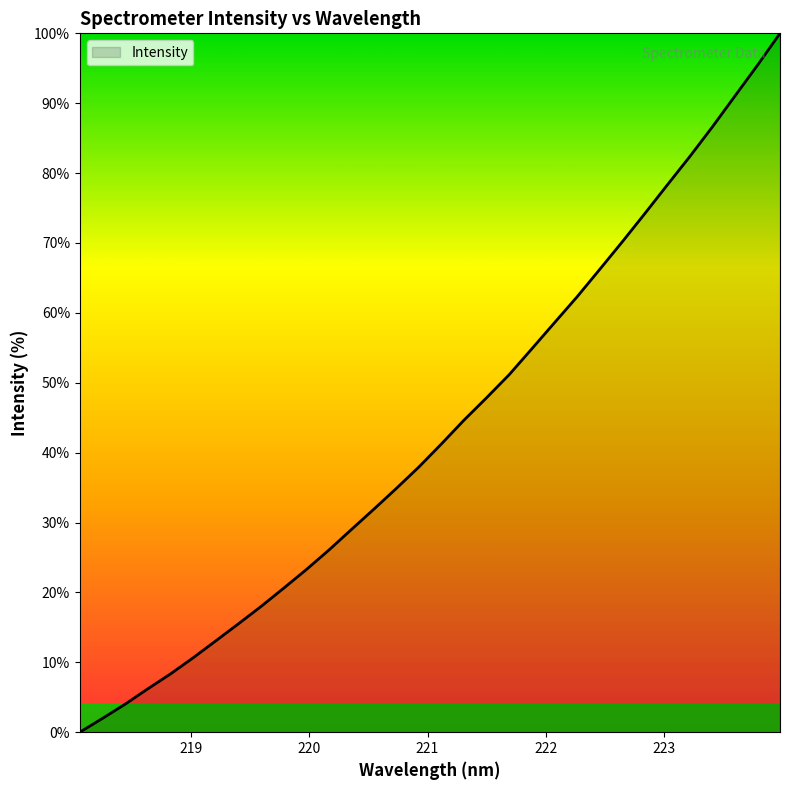

What is the maximum value shown in the chart?

100.0